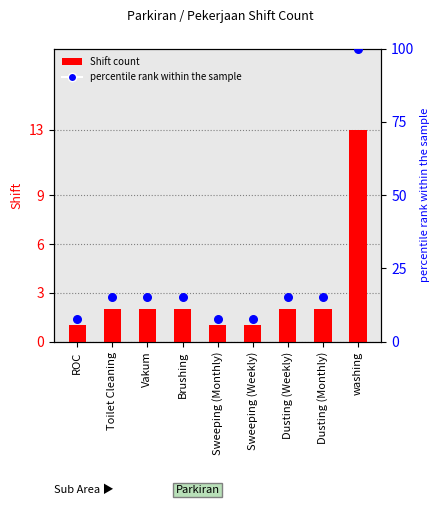

Which series has the widest spread of Y values?

percentile rank within the sample